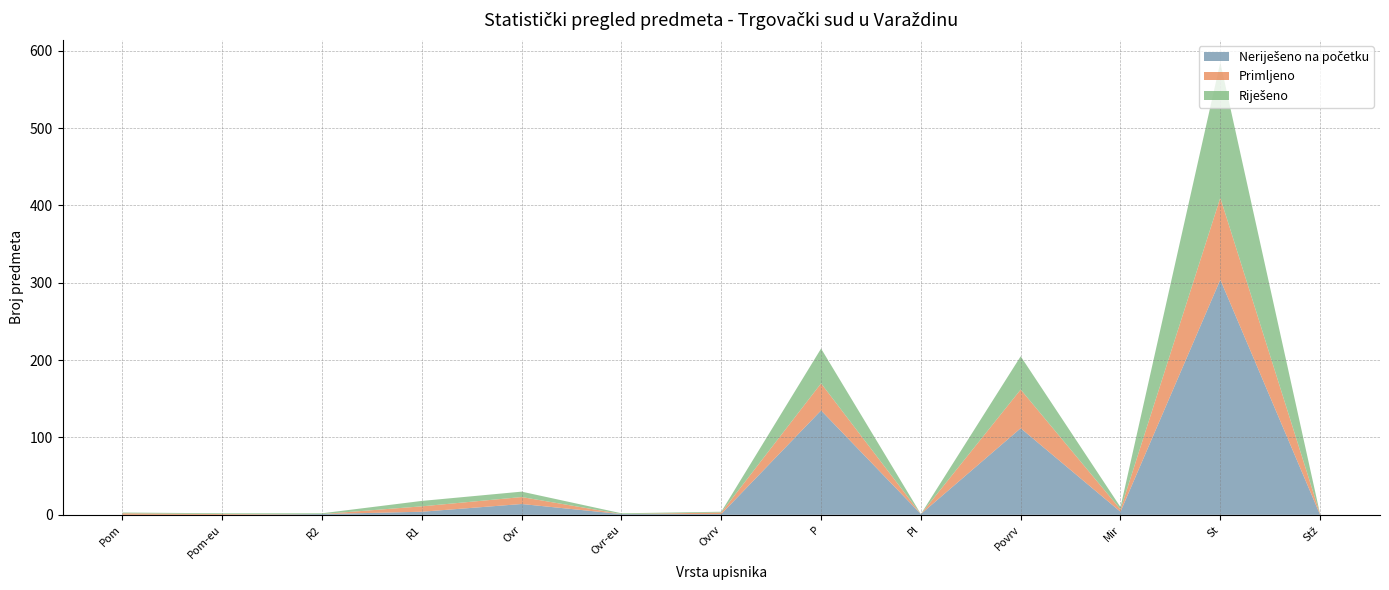

Reading right to left, what are all the values shown in this chart?

Neriješeno na početku: 0	304	4	112	1	135	1	1	14	4	1	0	0
Primljeno: 1	106	3	50	0	35	2	0	9	7	0	1	2
Riješeno: 0	175	3	43	0	45	1	1	7	7	1	1	1